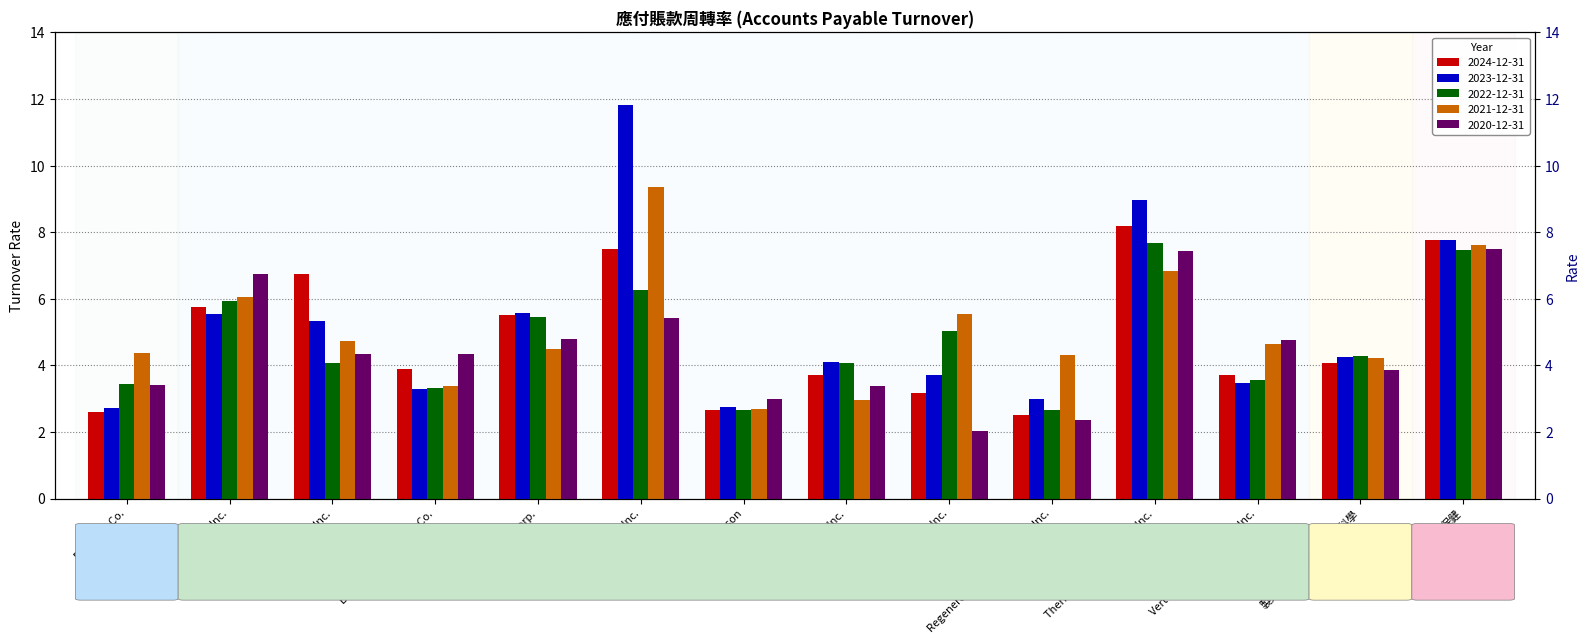

List the series in order of their peak value, lowest first.

2020-12-31, 2022-12-31, 2024-12-31, 2021-12-31, 2023-12-31